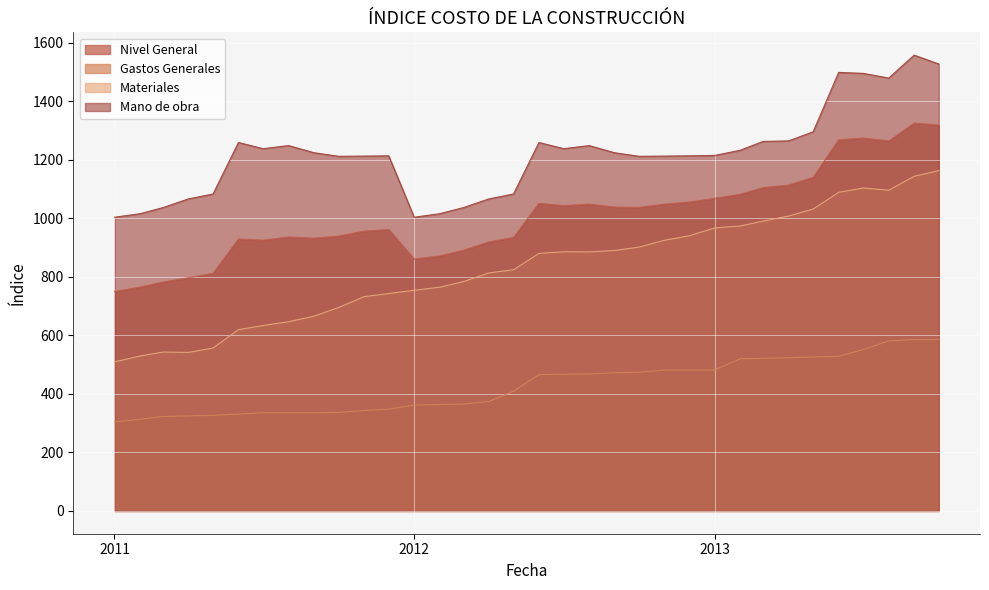

Where is Gastos Generales nearest to the value 444?

2012-06-01